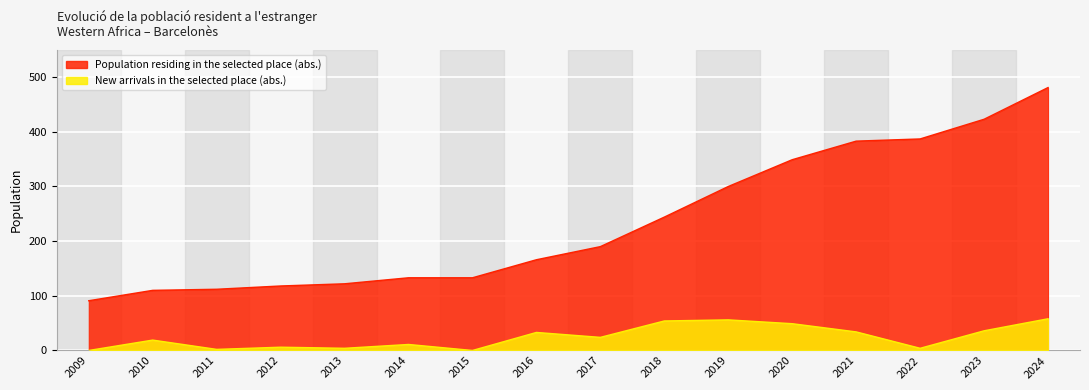

Reading left to right, transcribe all the data shown in this chart.

Population residing in the selected place (abs.): 2009=91	2010=110	2011=112	2012=118	2013=122	2014=133	2015=133	2016=166	2017=190	2018=244	2019=300	2020=349	2021=383	2022=387	2023=423	2024=481
New arrivals in the selected place (abs.): 2009=0	2010=19	2011=2	2012=6	2013=4	2014=11	2015=0	2016=33	2017=24	2018=54	2019=56	2020=49	2021=34	2022=4	2023=36	2024=58